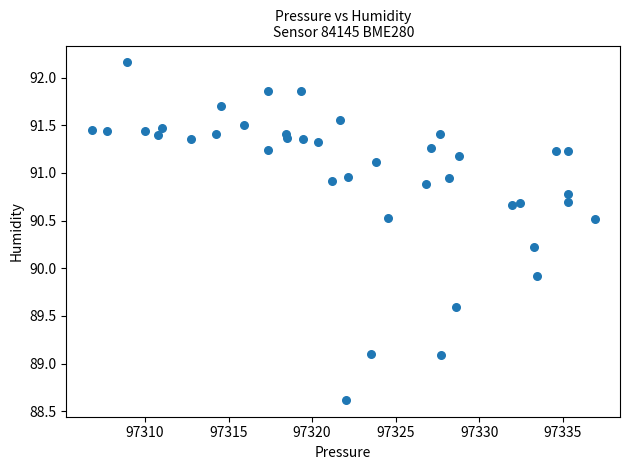

What is the range of Y values (max minus min)?

3.5